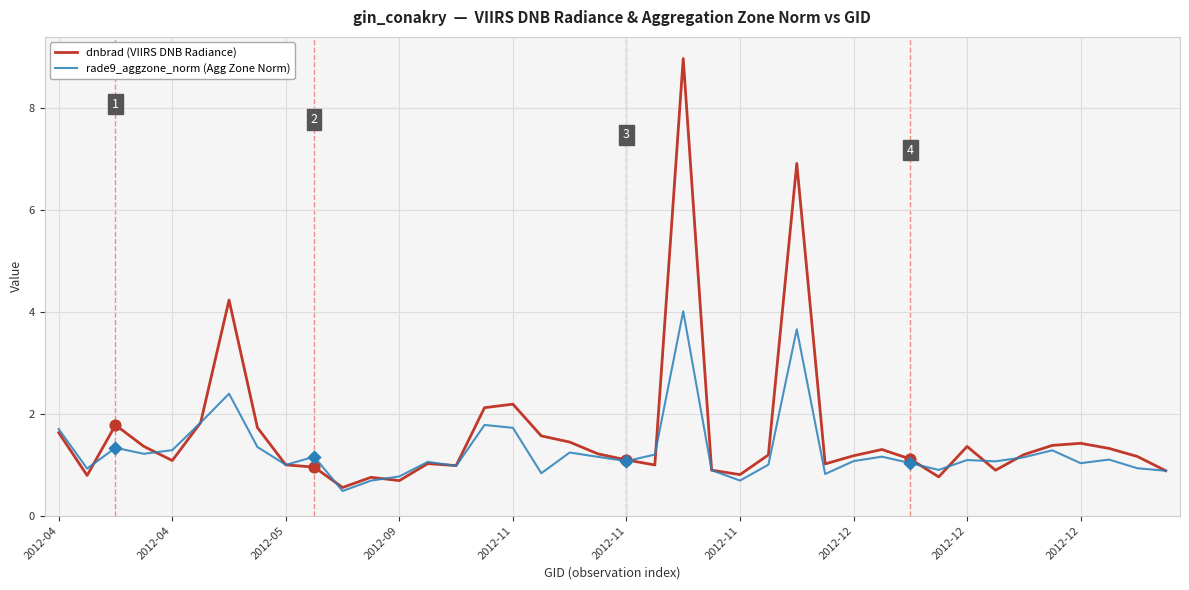

What is the minimum value for dnbrad (VIIRS DNB Radiance)?

0.6